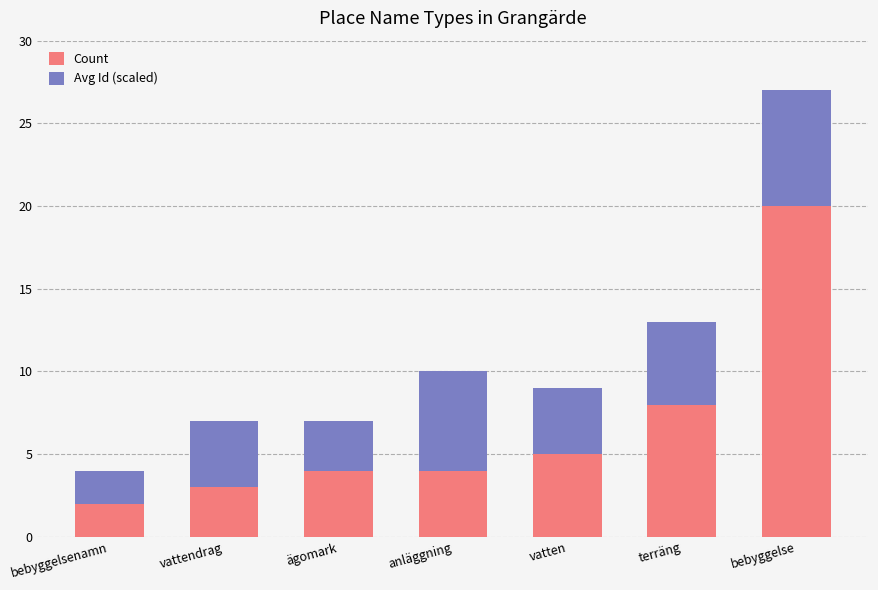

How many distinct data groups are displayed?

2